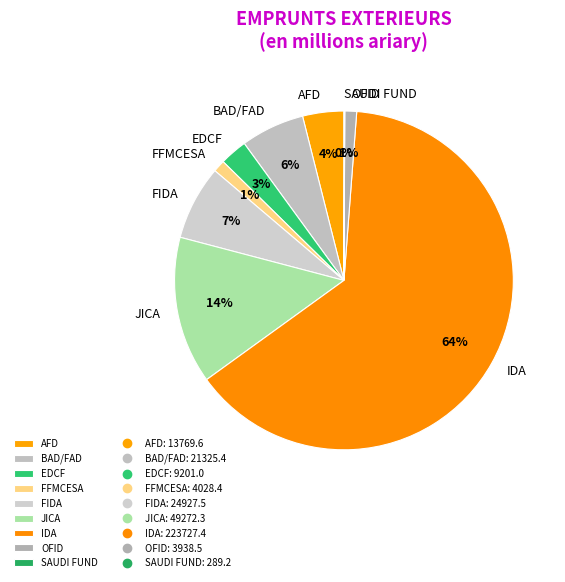

Which has a higher value, AFD or EDCF?

AFD